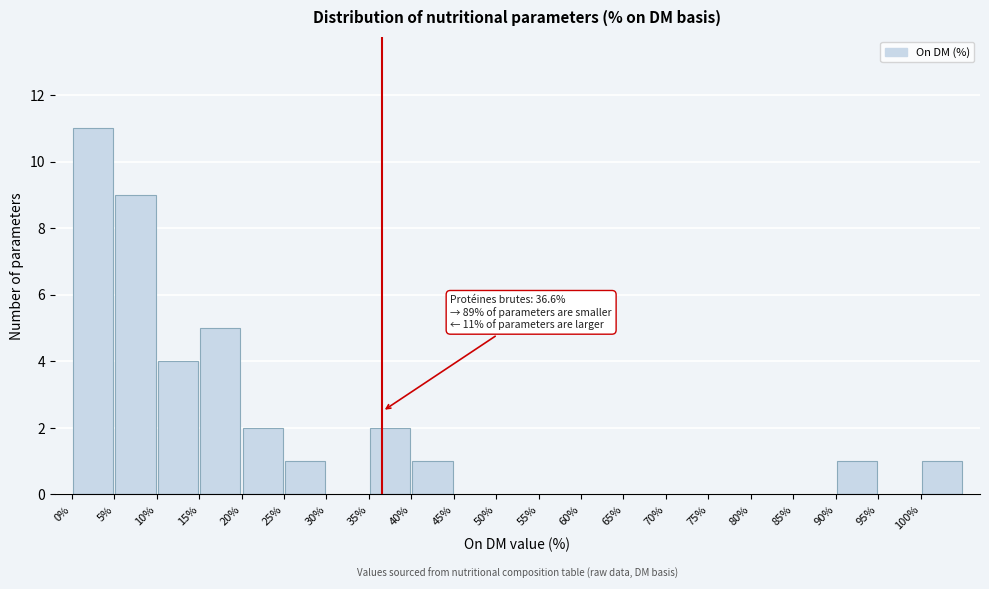

Which range on the x-axis has the tallest bar?

0 to 5